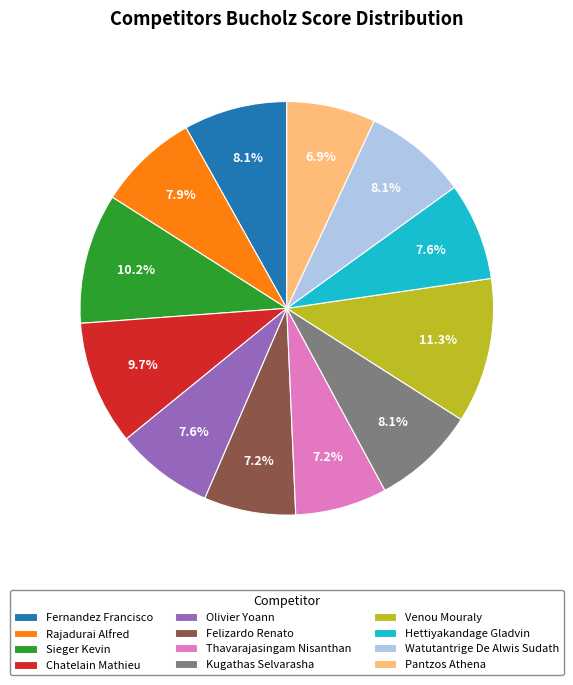

To the nearest percent, what is the difference between the Felizardo Renato and Rajadurai Alfred slice percentages?

1%